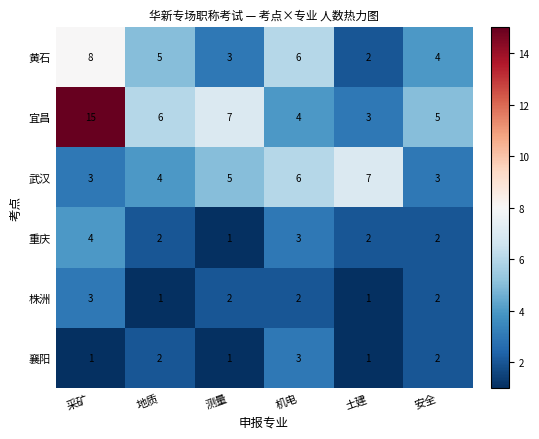

What is the greatest value displayed?

15